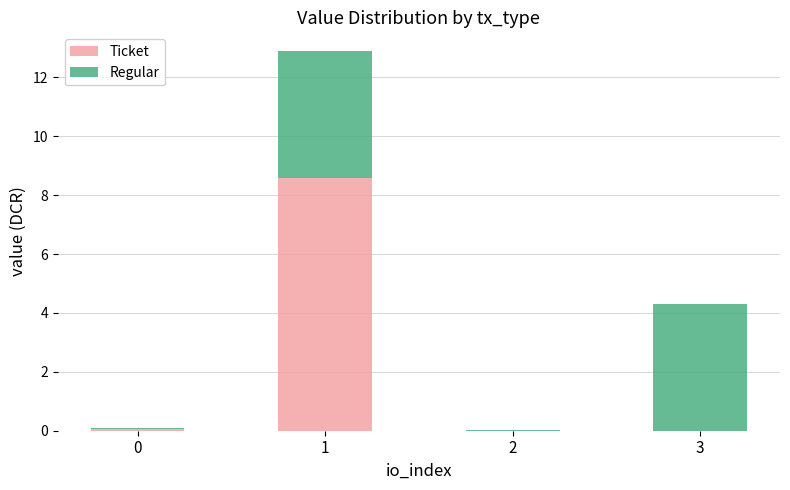

True or false: Ticket has a value of -3.1 at 3.

False